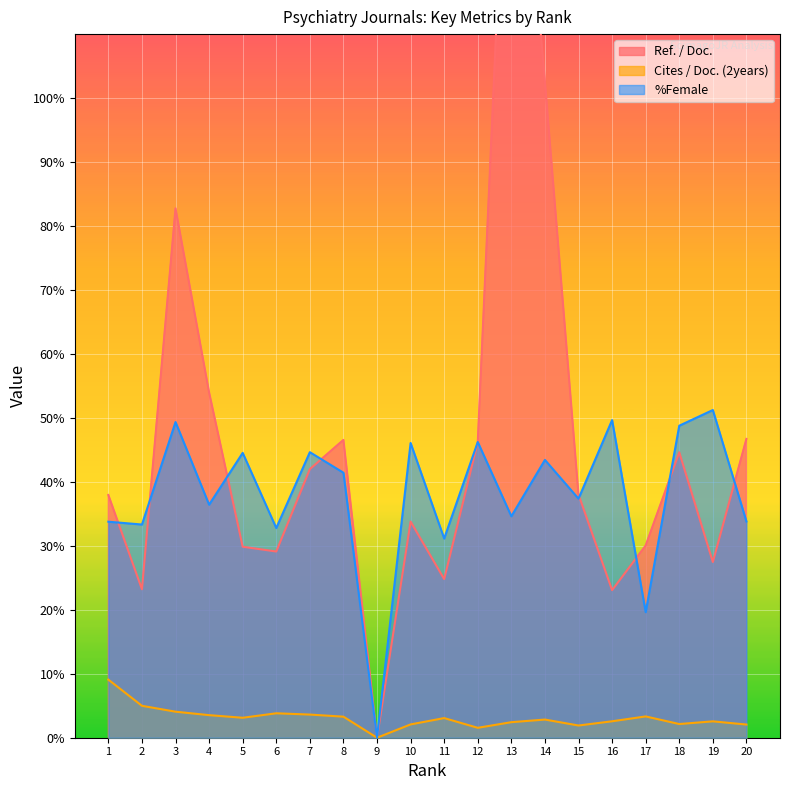

What is the sum of the Cites / Doc. (2years) values at 3 and 8?

7.4